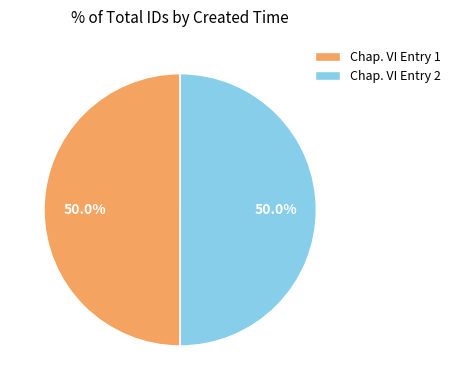

What is the ratio of the value at Chap. VI Entry 1 to the value at Chap. VI Entry 2?

1.0